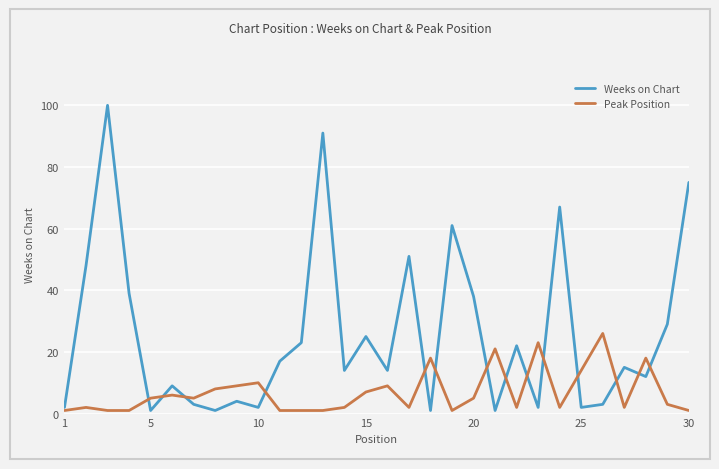

Reading left to right, what are all the values shown in this chart?

Weeks on Chart: 2	48	100	39	1	9	3	1	4	2	17	23	91	14	25	14	51	1	61	38	1	22	2	67	2	3	15	12	29	75
Peak Position: 1	2	1	1	5	6	5	8	9	10	1	1	1	2	7	9	2	18	1	5	21	2	23	2	14	26	2	18	3	1